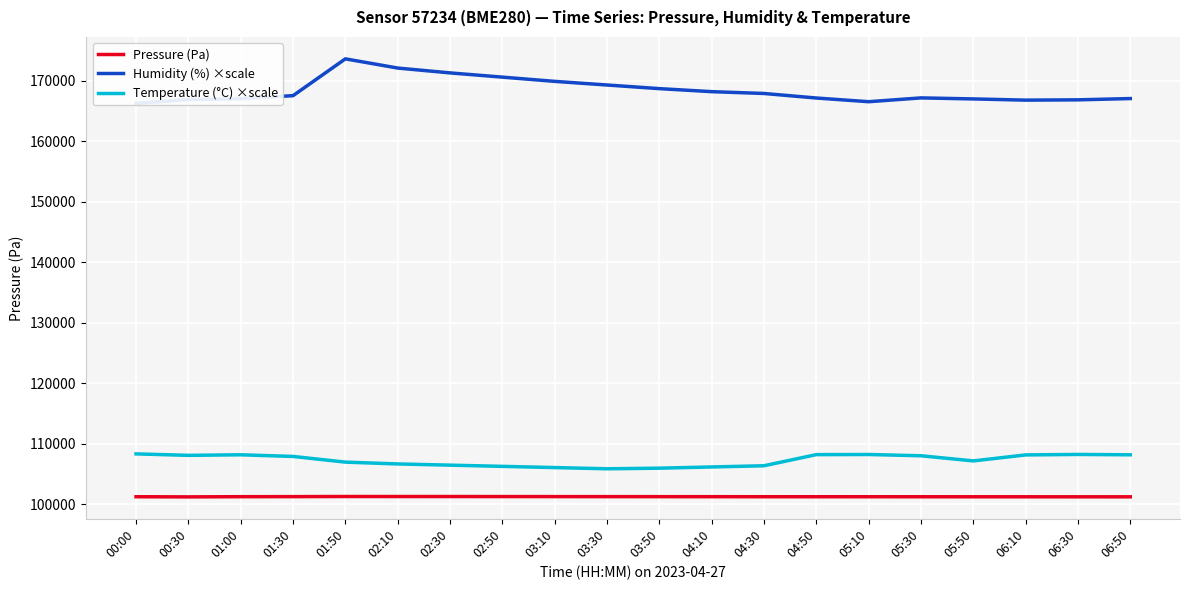

What is the total value across all series at 04:50?

376673.6